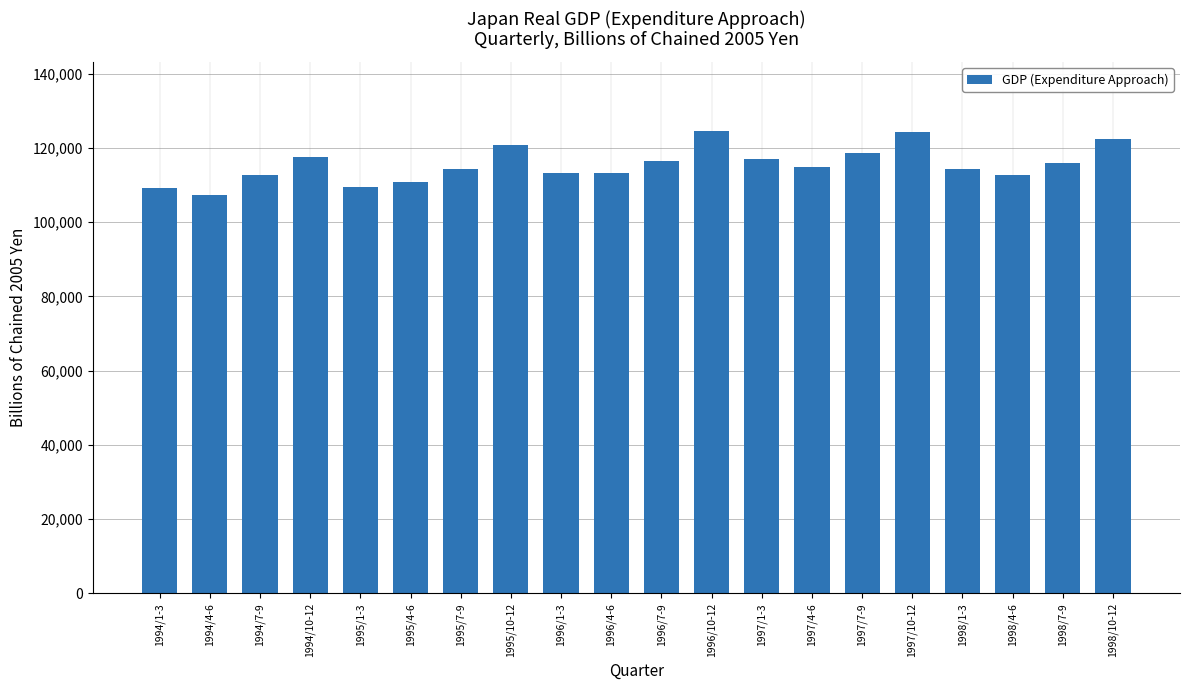

Does the chart contain any negative values?

No